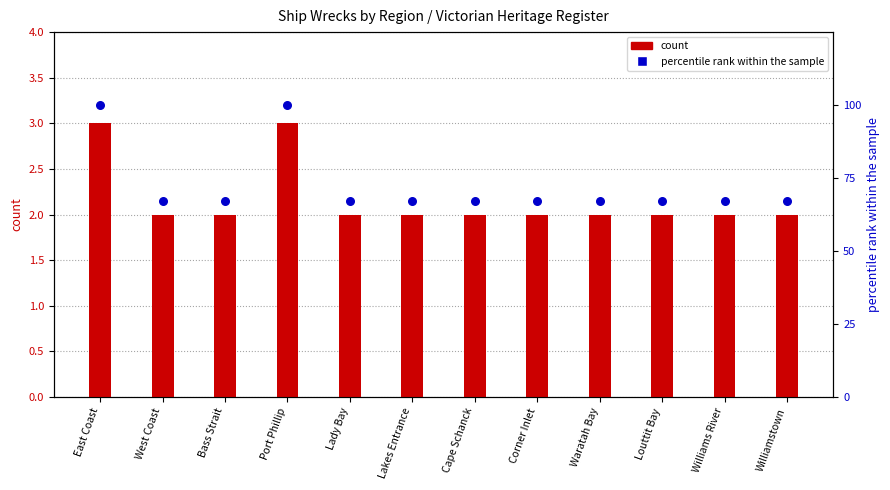

What are all the series names shown in the legend?

count, percentile rank within the sample